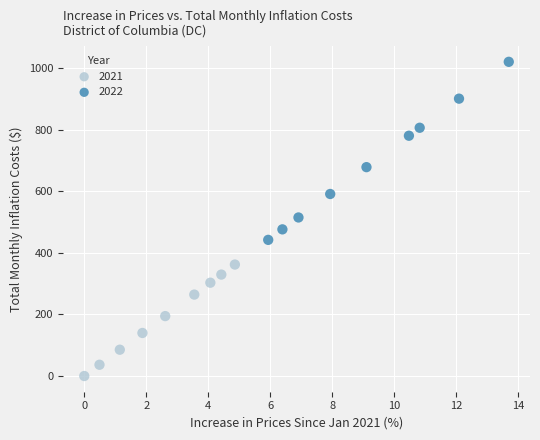

What are all the series names shown in the legend?

2021, 2022